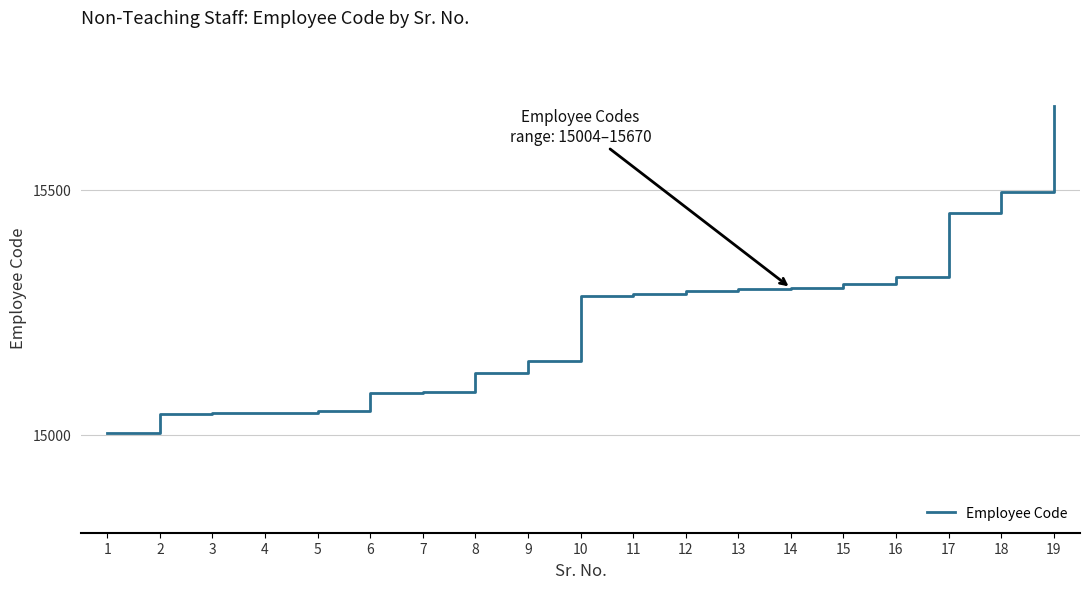

Count the number of categories in the chart.

19